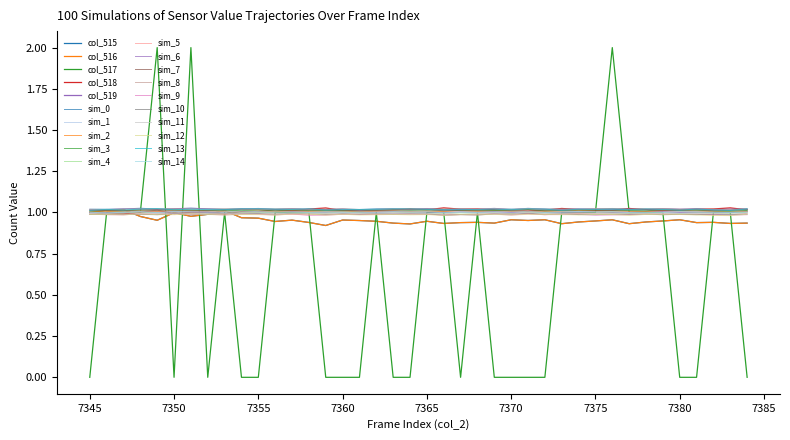

Is this an area chart (filled region under the line)?

No